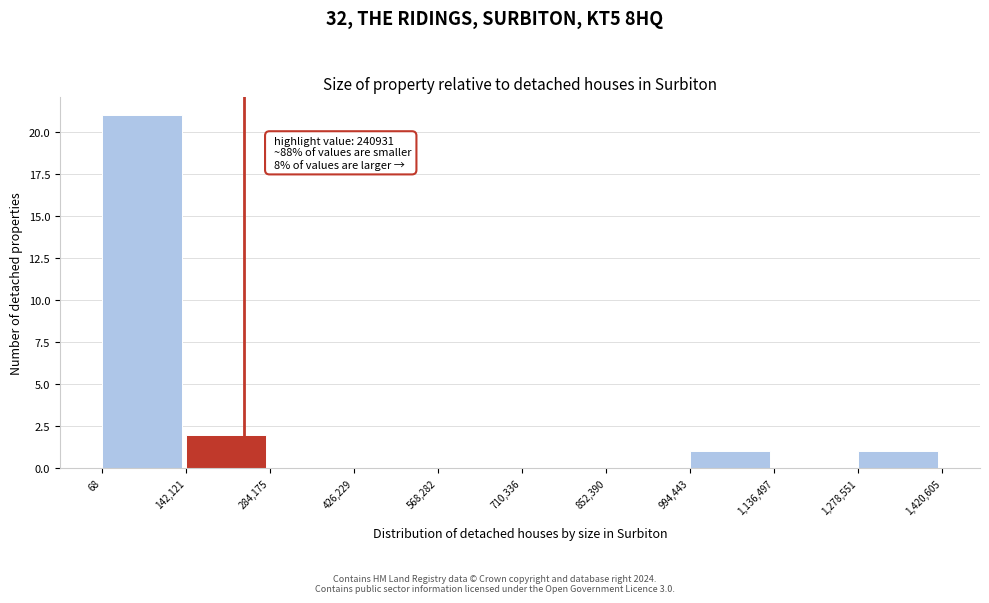

Which range on the x-axis has the tallest bar?

68 to 142,121